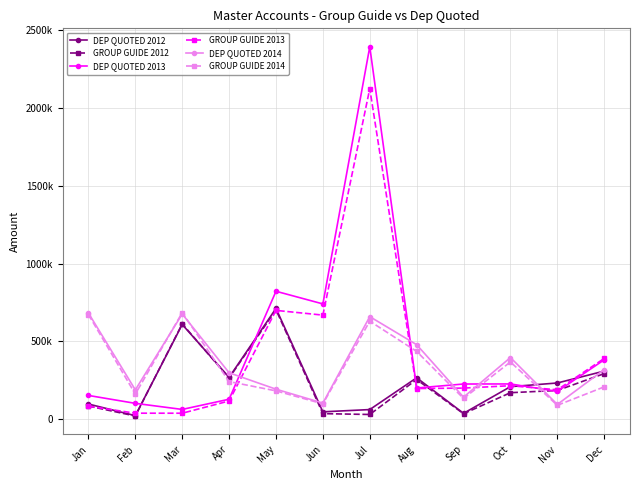

Which series has the largest total across all categories?

DEP QUOTED 2013